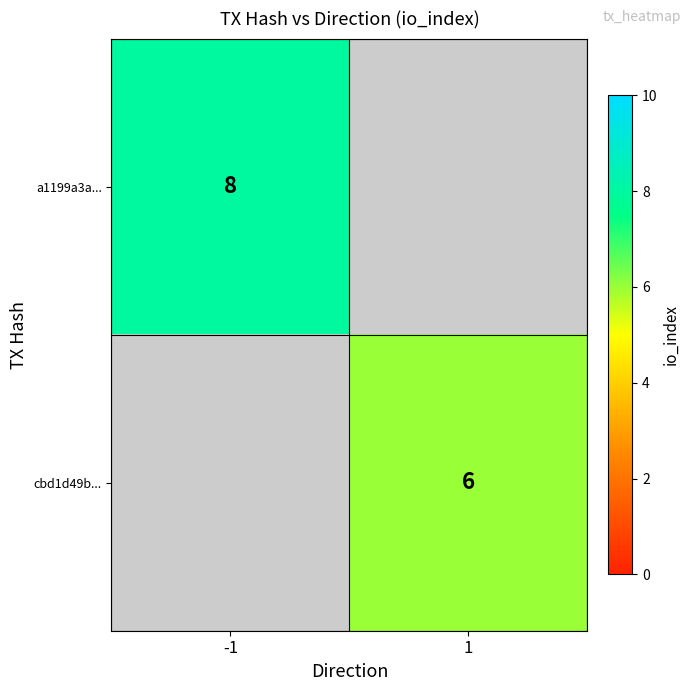

The value of cbd1d49b... at 1 is 6. True or false?

True